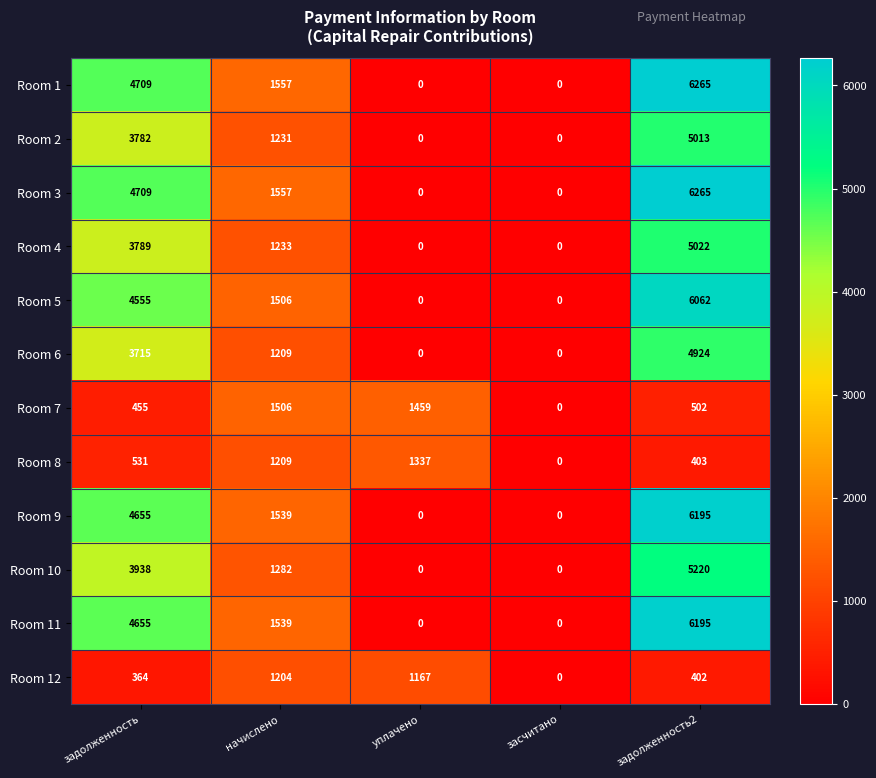

Which label corresponds to the largest value in the chart?

задолженность2